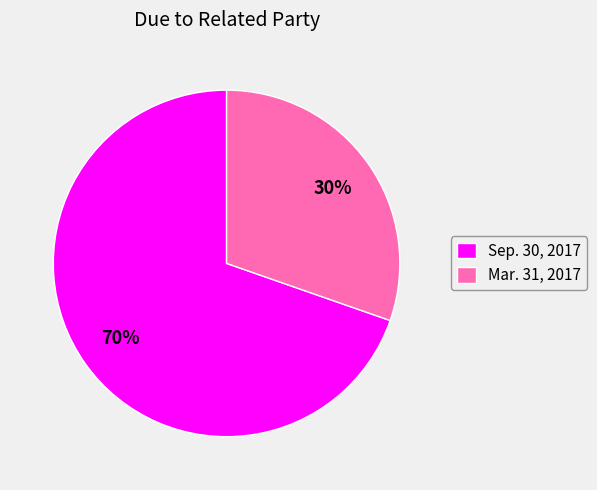

Is it true that Mar. 31, 2017 is 18% of the pie?

False